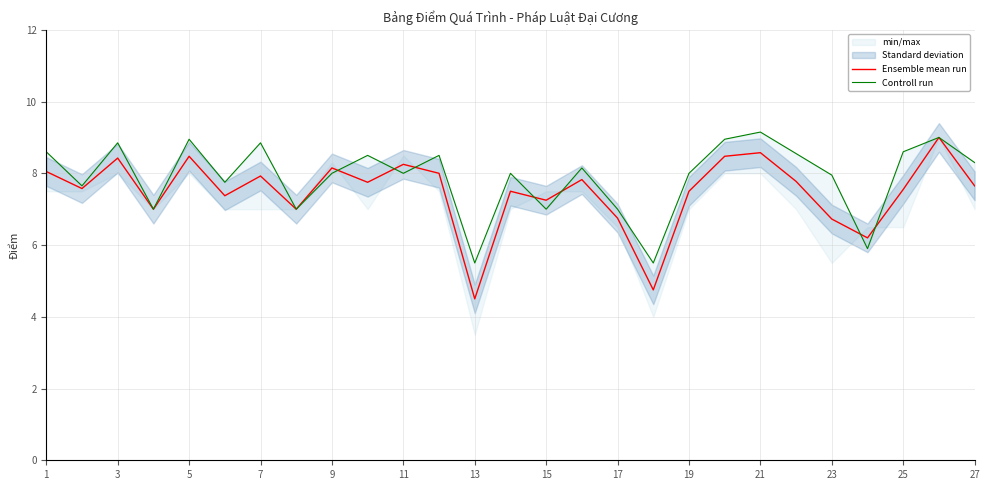

Reading left to right, list all the values displayed in this chart.

Ensemble mean run: 8.1	7.6	8.4	7.0	8.5	7.4	7.9	7.0	8.2	7.8	8.2	8.0	4.5	7.5	7.2	7.8	6.8	4.8	7.5	8.5	8.6	7.8	6.7	6.2	7.5	9.0	7.7
Controll run: 8.6	7.7	8.8	7.0	8.9	7.8	8.8	7.0	8.0	8.5	8.0	8.5	5.5	8.0	7.0	8.2	7.0	5.5	8.0	8.9	9.2	8.6	8.0	5.9	8.6	9.0	8.3